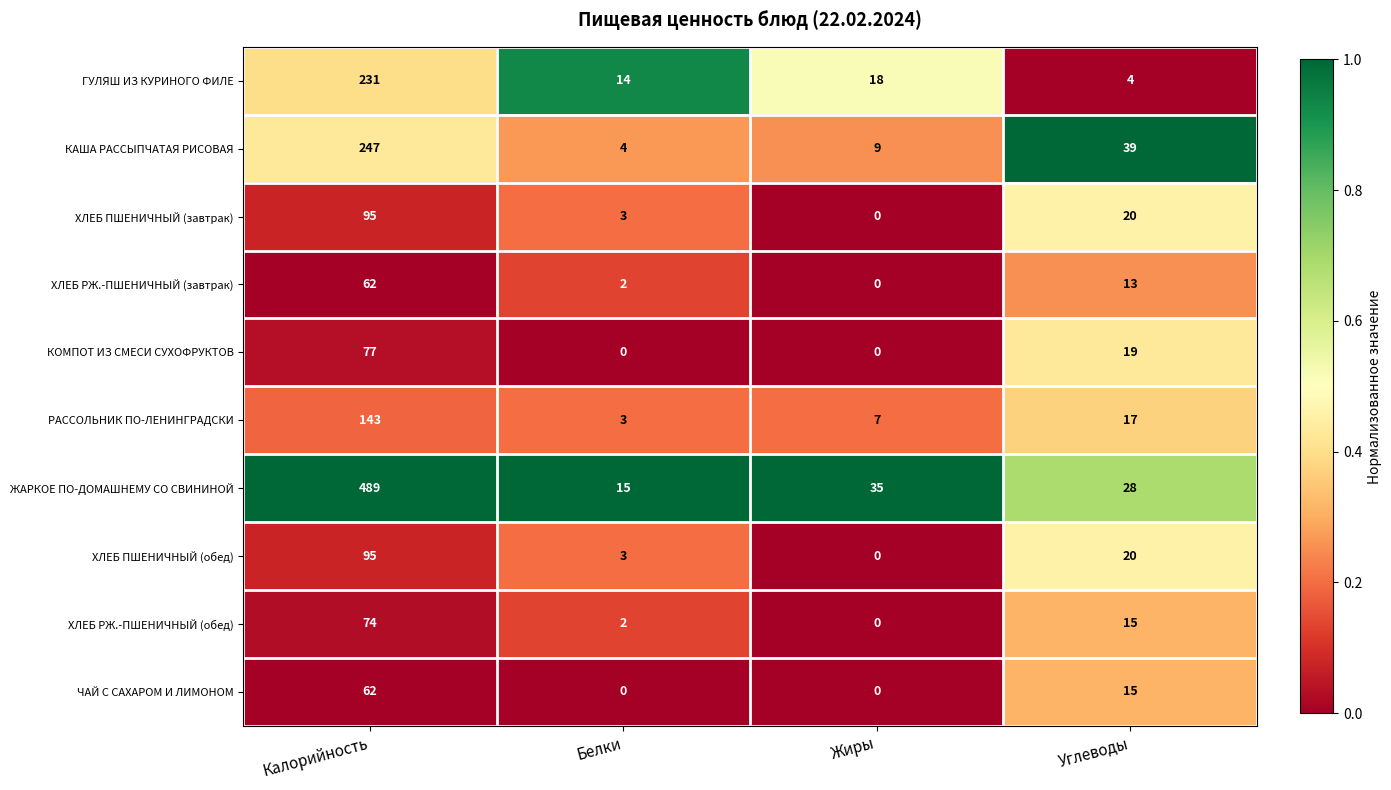

At how many categories does at least one series exceed 0?

4